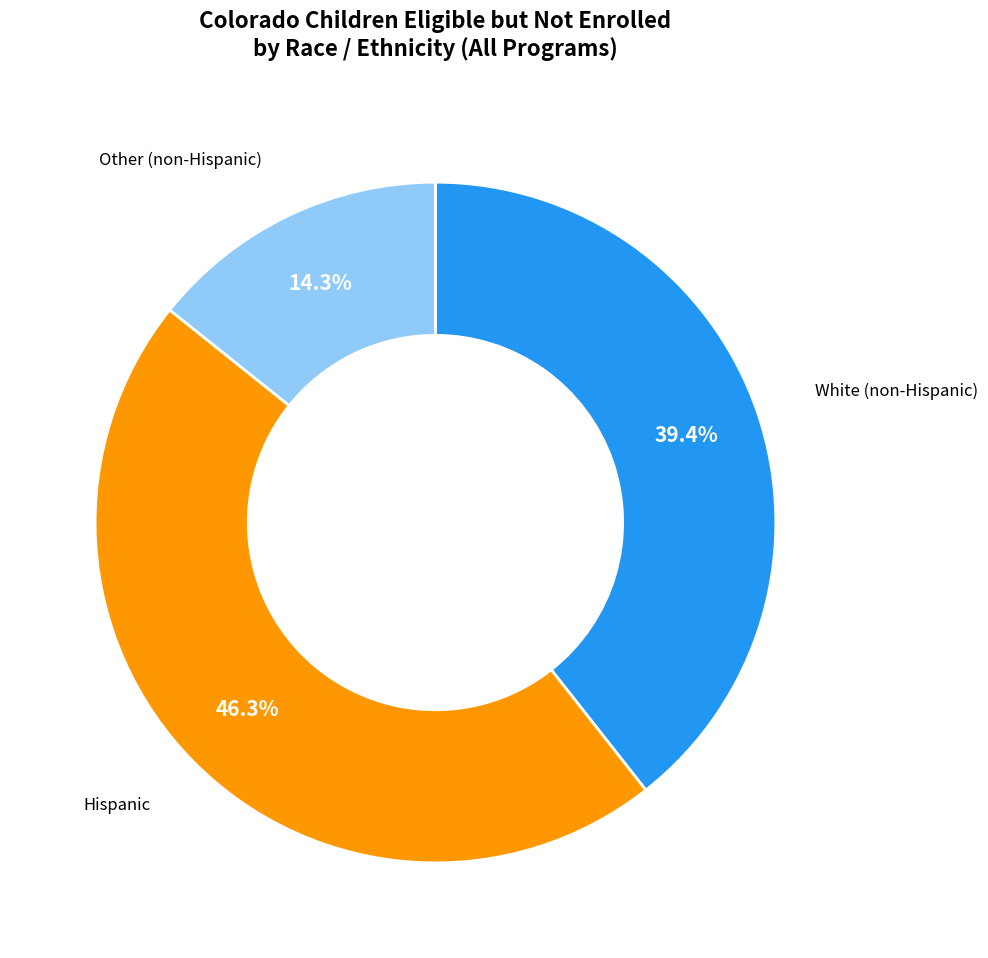

How many slices are in this pie chart?

3